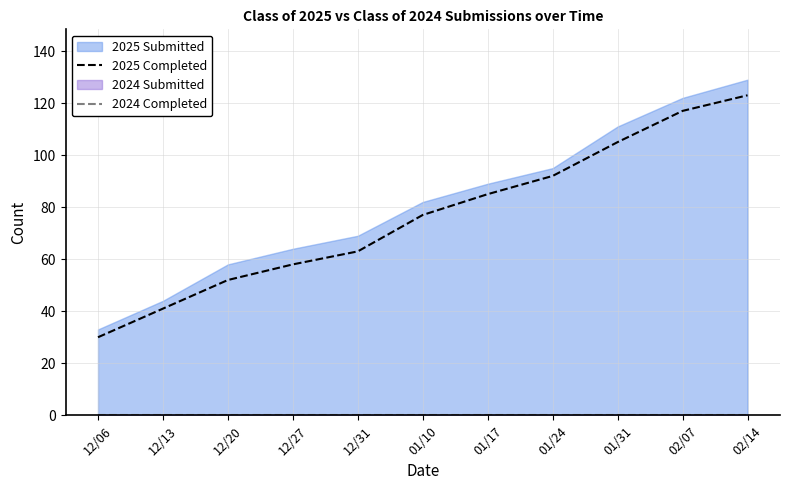

True or false: 2025 Completed and 2024 Completed intersect in this chart.

False